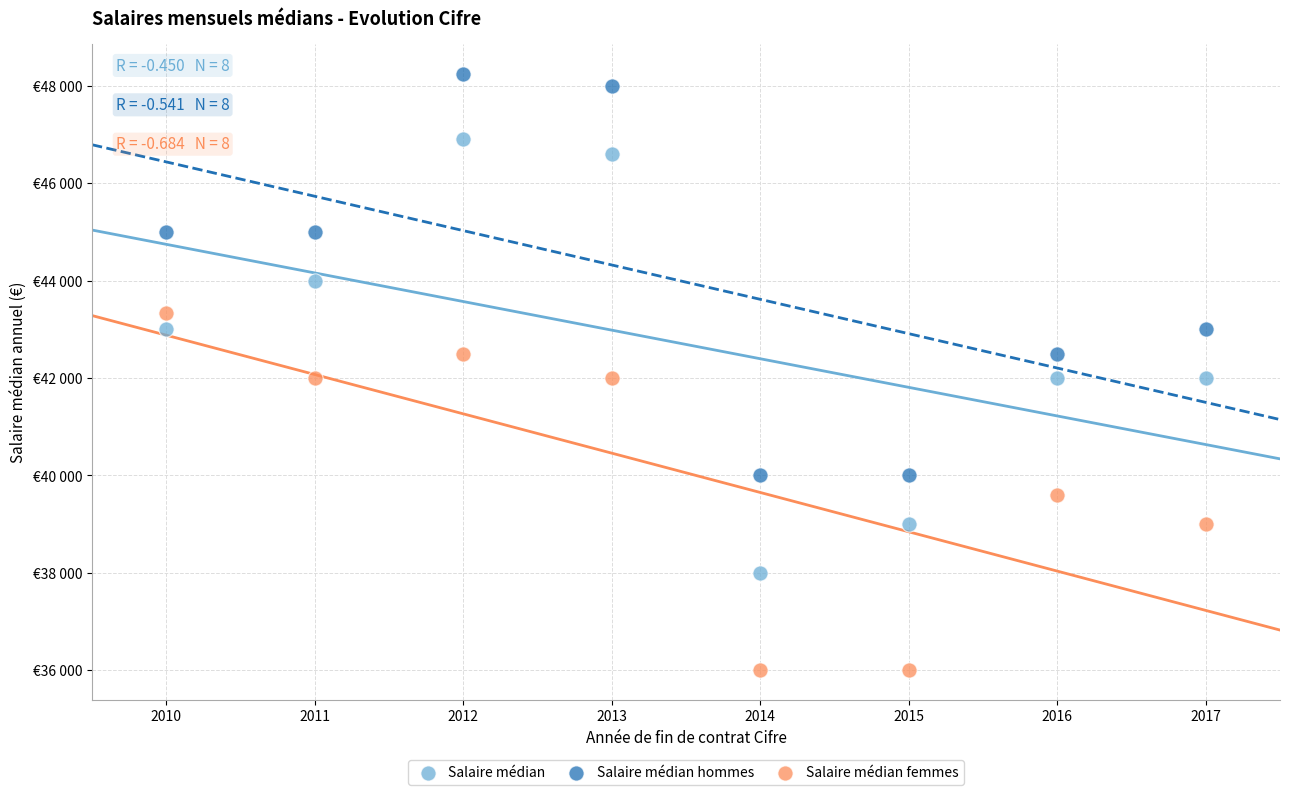

Which series reaches the minimum Y coordinate?

Salaire médian femmes